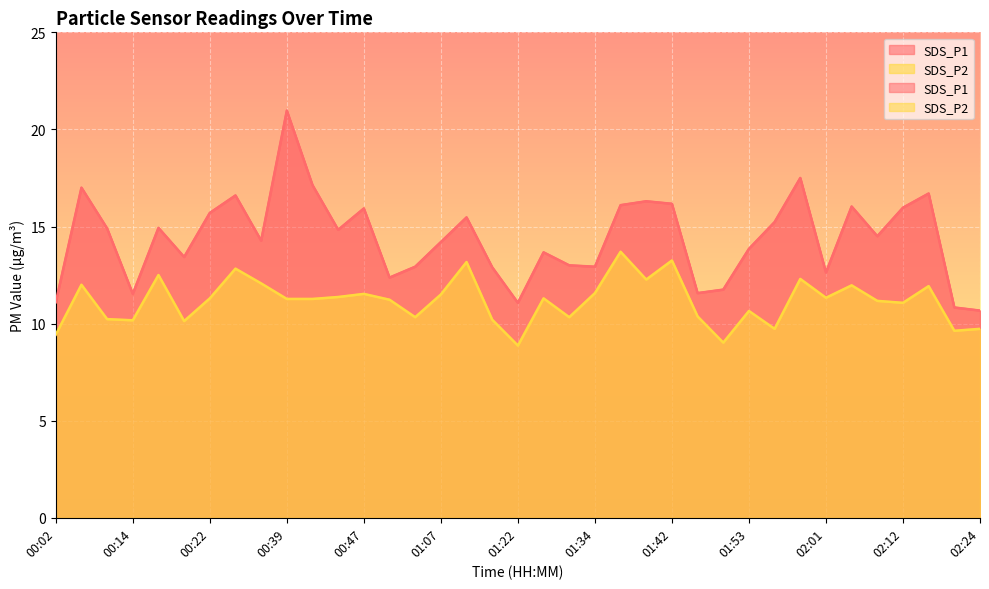

True or false: SDS_P2 and SDS_P1 cross at least once.

False